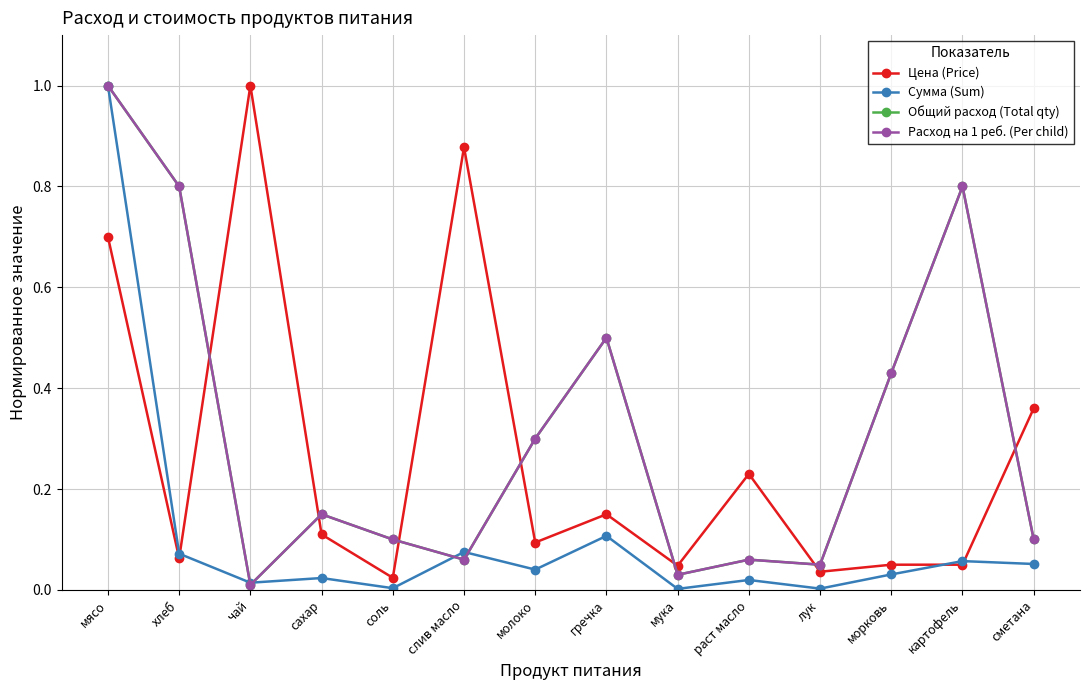

List the labels in order of Общий расход (Total qty) value, largest first.

мясо, хлеб, картофель, гречка, морковь, молоко, сахар, соль, сметана, слив масло, раст масло, лук, мука, чай